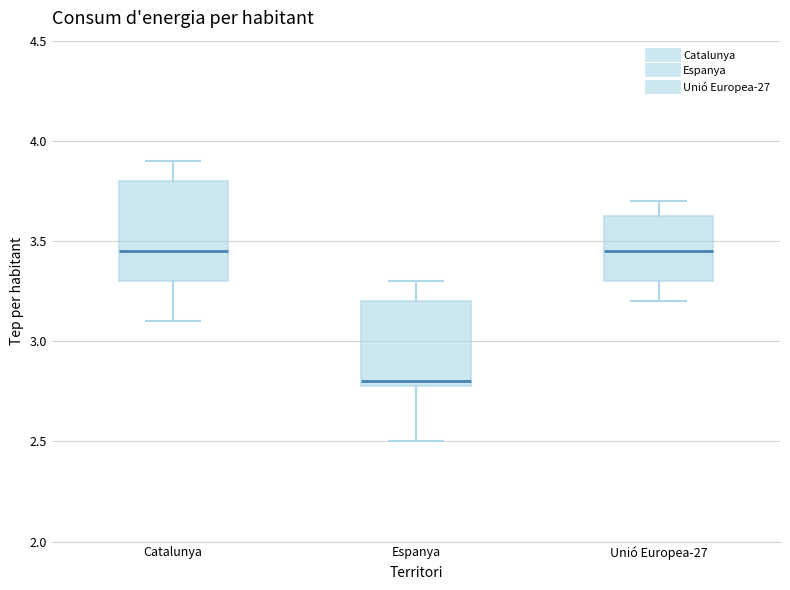

Reading left to right, read every box against the y-axis: the position of its median line, the range the box covers, and the ends of its whiskers. The values are not printed on the chart, so give them approximately, as read against the axis.

Catalunya: median 3.45, box 3.30 to 3.80, whiskers 3.10 to 3.90
Espanya: median 2.80 (just above the box's lower edge), box 2.80 to 3.20, whiskers 2.50 to 3.30
Unió Europea-27: median 3.45, box 3.30 to 3.65, whiskers 3.20 to 3.70